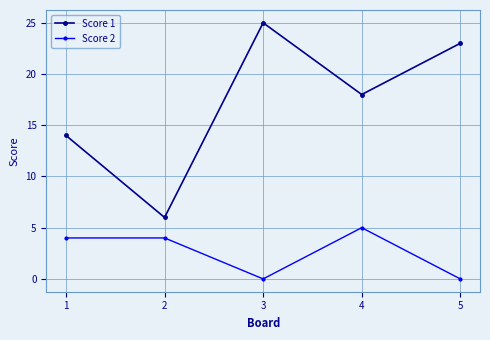

Is this an area chart (filled region under the line)?

No